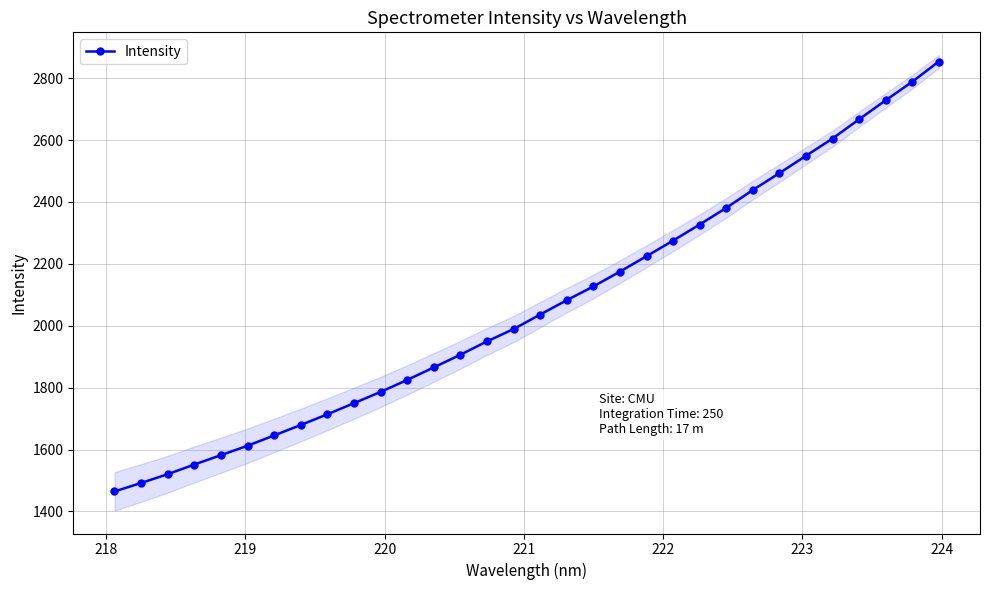

What is the greatest value displayed?

2853.7